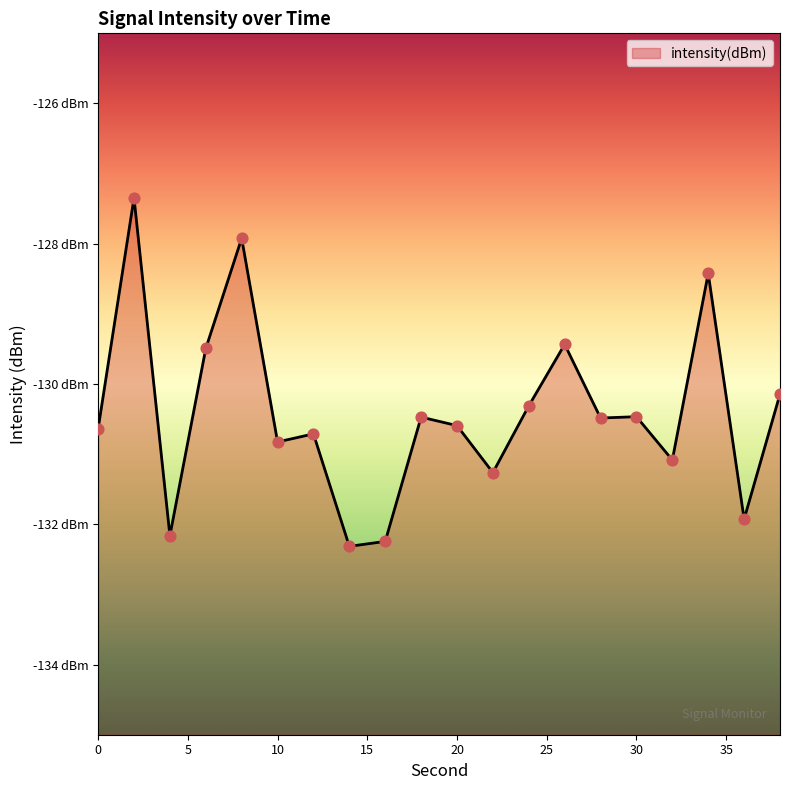

Between 14 and 28, which is larger?

28